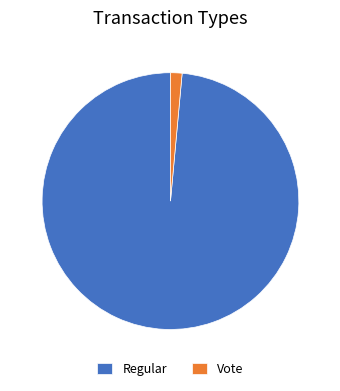

Which category has the biggest portion of the pie?

Regular